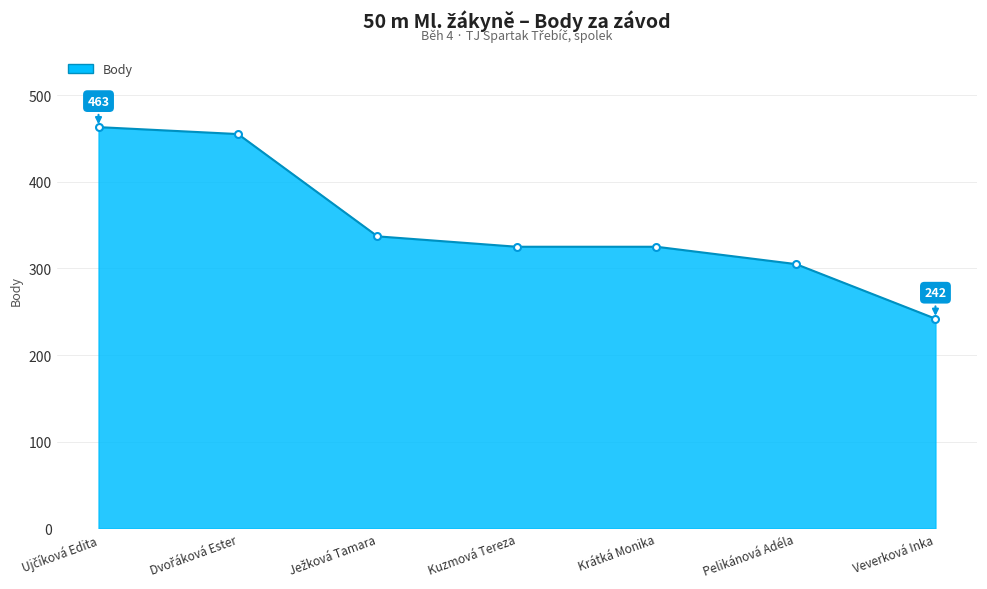

What is the label of the 1st point from the right?

Veverková Inka